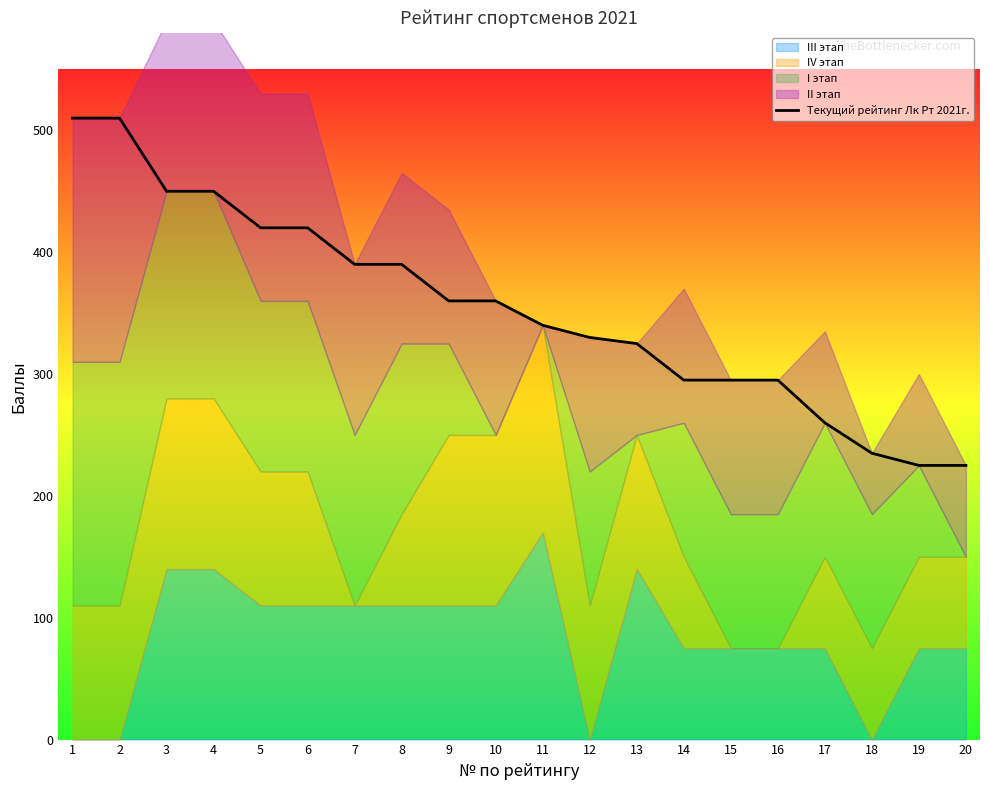

Count the values in the range 295 to 420.

12